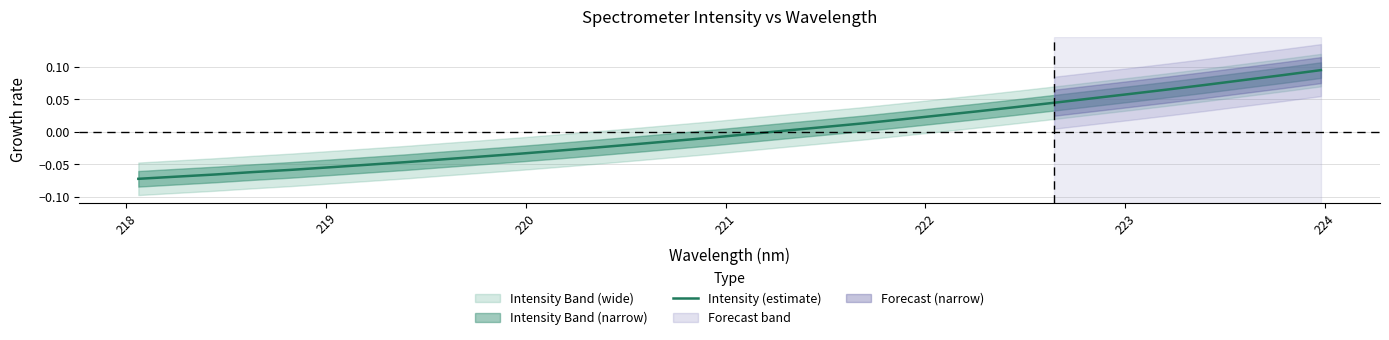

How many values exceed 0?

15